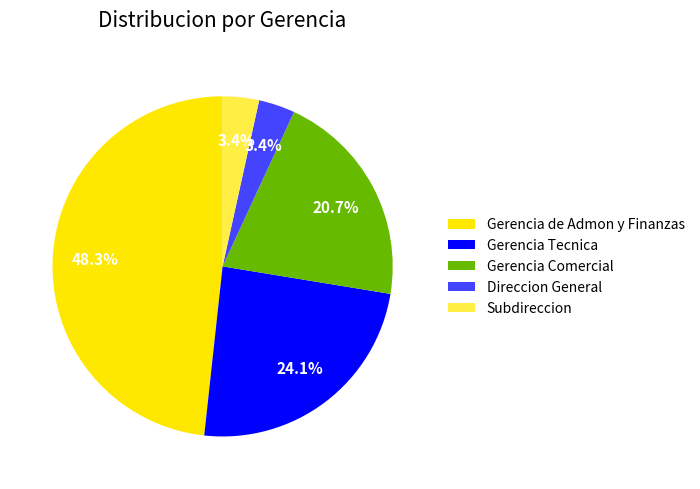

To the nearest percent, what is the average slice percentage?

20%